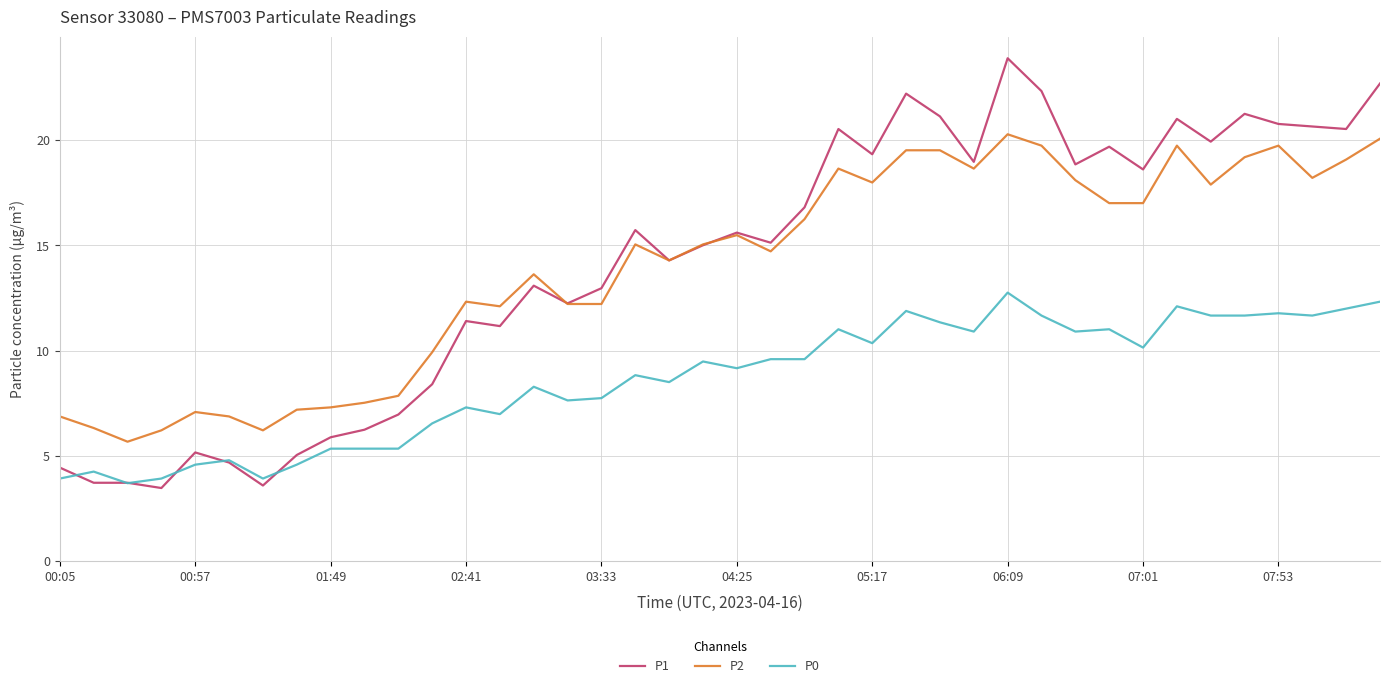

Rank the series by their maximum value, from lowest to highest.

P0, P2, P1